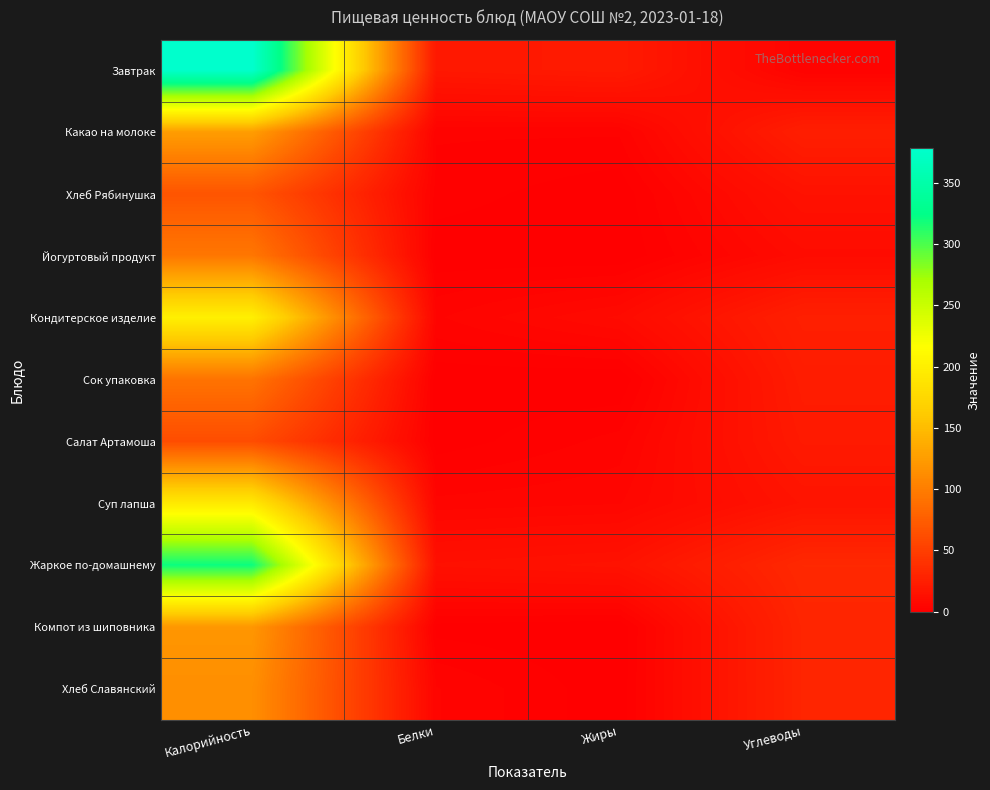

Reading right to left, what are all the values shown in this chart?

Завтрак: Углеводы=3.0	Жиры=21.5	Белки=19.5	Калорийность=378.4
Какао на молоке: Углеводы=24.8	Жиры=3.2	Белки=3.1	Калорийность=125.9
Хлеб Рябинушка: Углеводы=14.9	Жиры=0.3	Белки=2.3	Калорийность=67.8
Йогуртовый продукт: Углеводы=9.8	Жиры=0.0	Белки=0.4	Калорийность=95.0
Кондитерское изделие: Углеводы=25.8	Жиры=9.2	Белки=4.2	Калорийность=200.5
Сок упаковка: Углеводы=23.0	Жиры=0.0	Белки=0.4	Калорийность=92.0
Салат Артамоша: Углеводы=21.0	Жиры=3.5	Белки=0.5	Калорийность=61.5
Суп лапша: Углеводы=16.5	Жиры=5.8	Белки=4.9	Калорийность=193.8
Жаркое по-домашнему: Углеводы=32.6	Жиры=15.4	Белки=13.6	Калорийность=320.5
Компот из шиповника: Углеводы=30.0	Жиры=0.0	Белки=0.8	Калорийность=120.0
Хлеб Славянский: Углеводы=29.8	Жиры=0.2	Белки=4.6	Калорийность=114.0